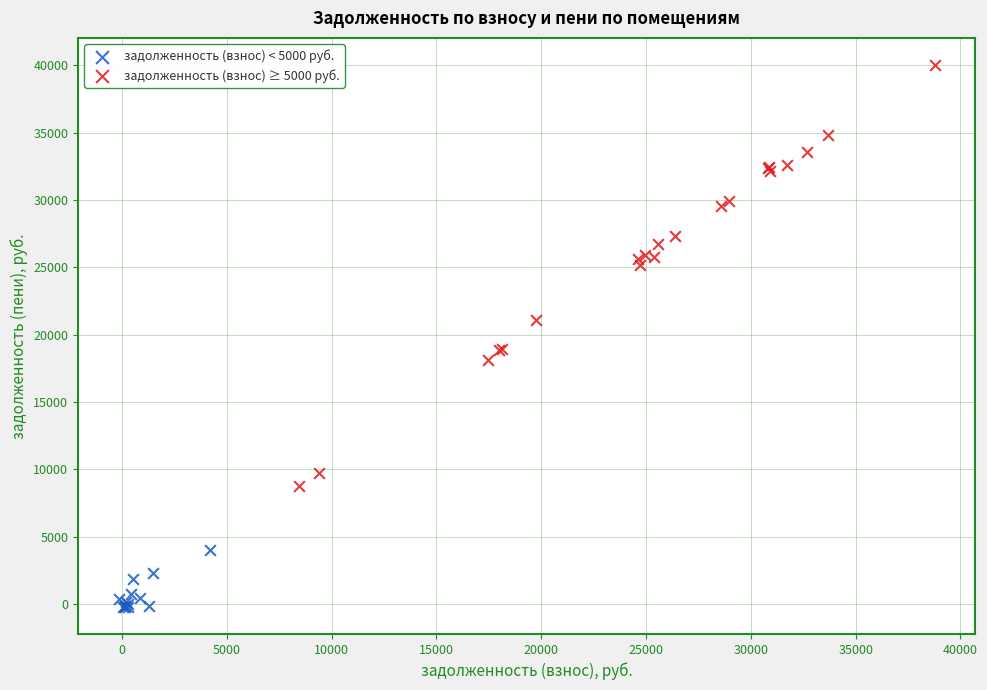

Which series contains the lowest Y value?

задолженность (взнос) < 5000 руб.